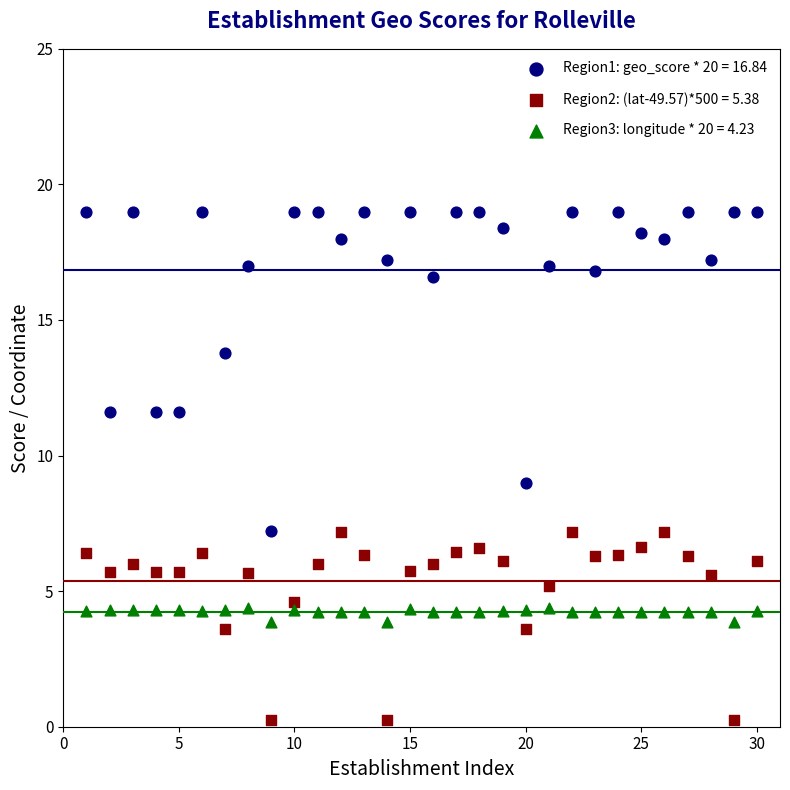

What are all the series names shown in the legend?

Region1: geo_score * 20 = 16.84, Region2: (lat-49.57)*500 = 5.38, Region3: longitude * 20 = 4.23